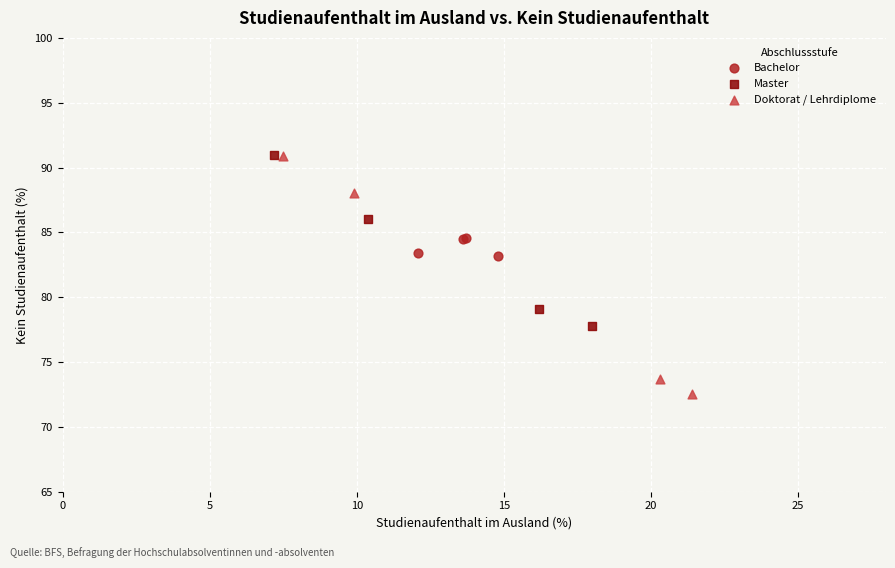

Which series reaches the minimum Y coordinate?

Doktorat / Lehrdiplome